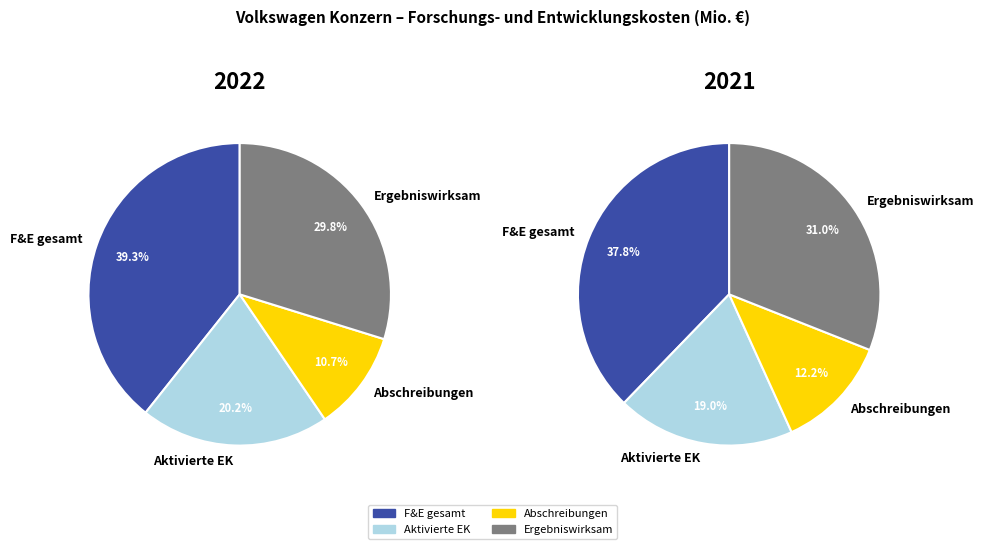

To the nearest percent, what is the combined percentage of Ergebniswirksam verrechnete Forschungs- und Entwicklungskosten and Abschreibungen auf aktivierte Entwicklungskosten?

43%